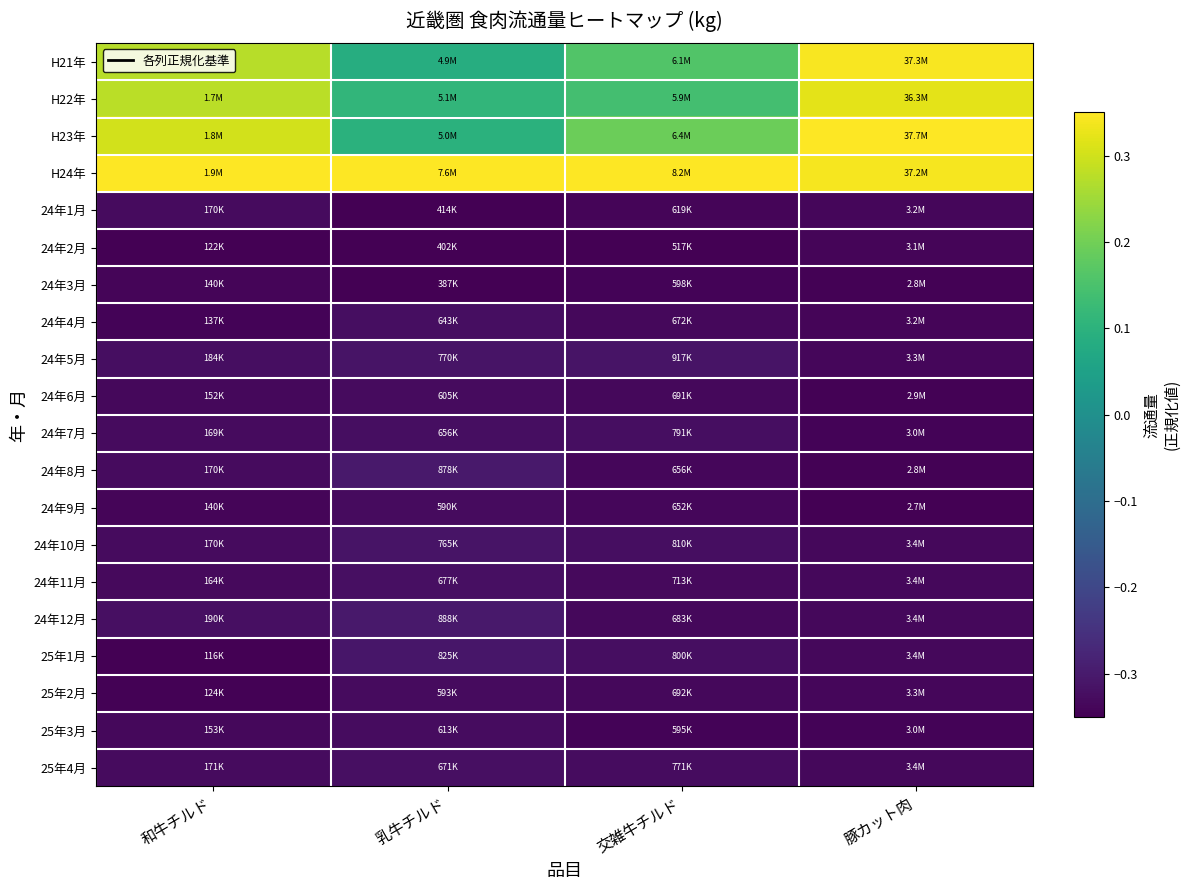

Reading left to right, transcribe all the data shown in this chart.

H21年: 和牛チルド=0.3	乳牛チルド=0.1	交雑牛チルド=0.2	豚カット肉=0.3
H22年: 和牛チルド=0.3	乳牛チルド=0.1	交雑牛チルド=0.1	豚カット肉=0.3
H23年: 和牛チルド=0.3	乳牛チルド=0.1	交雑牛チルド=0.2	豚カット肉=0.3
H24年: 和牛チルド=0.3	乳牛チルド=0.3	交雑牛チルド=0.3	豚カット肉=0.3
24年1月: 和牛チルド=-0.3	乳牛チルド=-0.3	交雑牛チルド=-0.3	豚カット肉=-0.3
24年2月: 和牛チルド=-0.3	乳牛チルド=-0.3	交雑牛チルド=-0.3	豚カット肉=-0.3
24年3月: 和牛チルド=-0.3	乳牛チルド=-0.3	交雑牛チルド=-0.3	豚カット肉=-0.3
24年4月: 和牛チルド=-0.3	乳牛チルド=-0.3	交雑牛チルド=-0.3	豚カット肉=-0.3
24年5月: 和牛チルド=-0.3	乳牛チルド=-0.3	交雑牛チルド=-0.3	豚カット肉=-0.3
24年6月: 和牛チルド=-0.3	乳牛チルド=-0.3	交雑牛チルド=-0.3	豚カット肉=-0.3
24年7月: 和牛チルド=-0.3	乳牛チルド=-0.3	交雑牛チルド=-0.3	豚カット肉=-0.3
24年8月: 和牛チルド=-0.3	乳牛チルド=-0.3	交雑牛チルド=-0.3	豚カット肉=-0.3
24年9月: 和牛チルド=-0.3	乳牛チルド=-0.3	交雑牛チルド=-0.3	豚カット肉=-0.3
24年10月: 和牛チルド=-0.3	乳牛チルド=-0.3	交雑牛チルド=-0.3	豚カット肉=-0.3
24年11月: 和牛チルド=-0.3	乳牛チルド=-0.3	交雑牛チルド=-0.3	豚カット肉=-0.3
24年12月: 和牛チルド=-0.3	乳牛チルド=-0.3	交雑牛チルド=-0.3	豚カット肉=-0.3
25年1月: 和牛チルド=-0.3	乳牛チルド=-0.3	交雑牛チルド=-0.3	豚カット肉=-0.3
25年2月: 和牛チルド=-0.3	乳牛チルド=-0.3	交雑牛チルド=-0.3	豚カット肉=-0.3
25年3月: 和牛チルド=-0.3	乳牛チルド=-0.3	交雑牛チルド=-0.3	豚カット肉=-0.3
25年4月: 和牛チルド=-0.3	乳牛チルド=-0.3	交雑牛チルド=-0.3	豚カット肉=-0.3